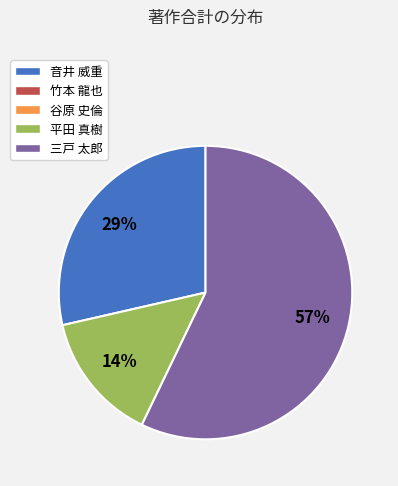

To the nearest percent, what is the average slice percentage?

33%